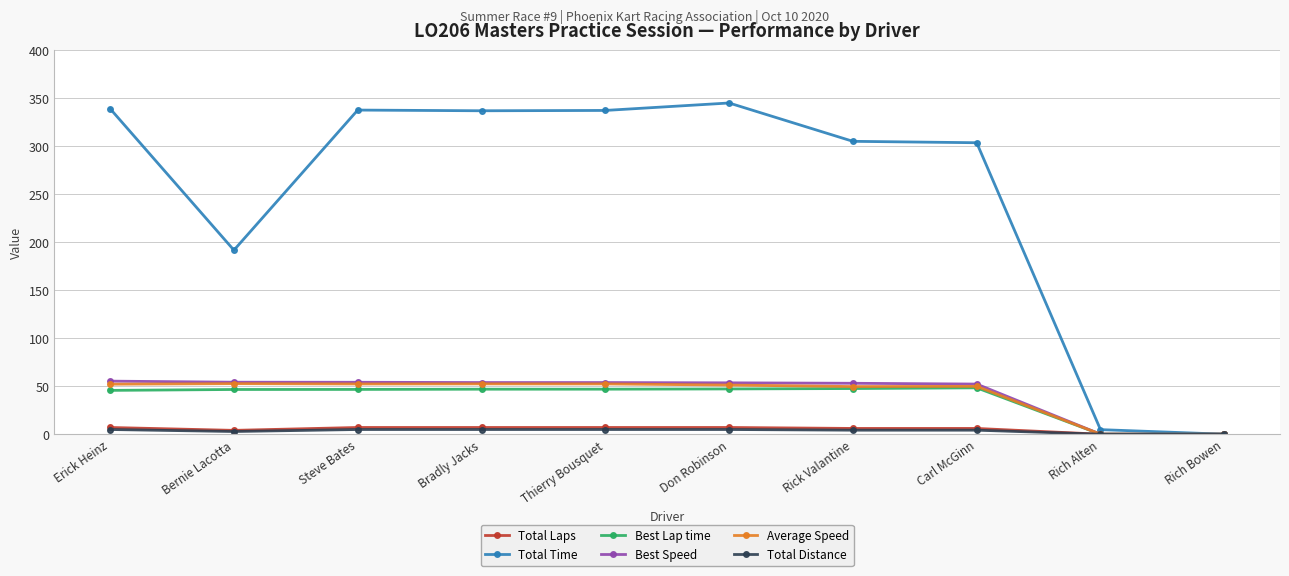

Which series changed the most between Don Robinson and Rich Alten?

Total Time